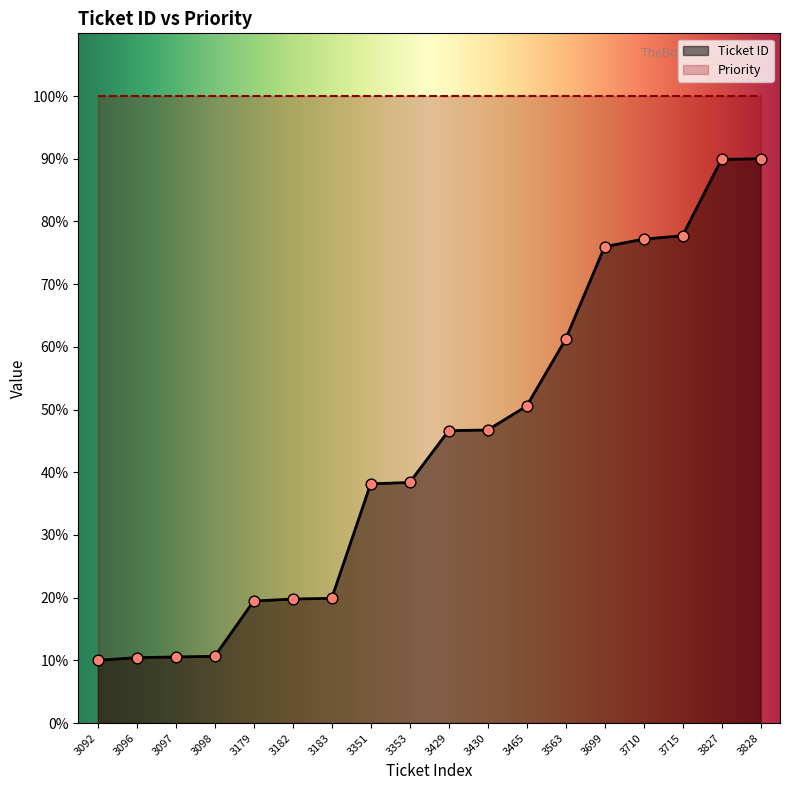

Between 3429 and 3097, which is larger?

3429